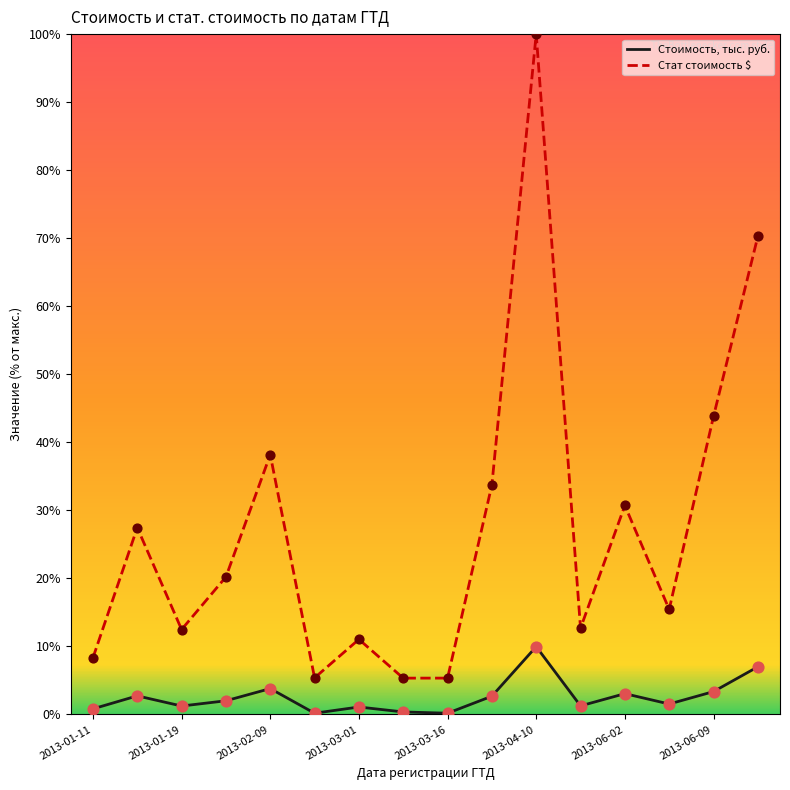

At which category is the sum across all series the highest?

2013-04-10